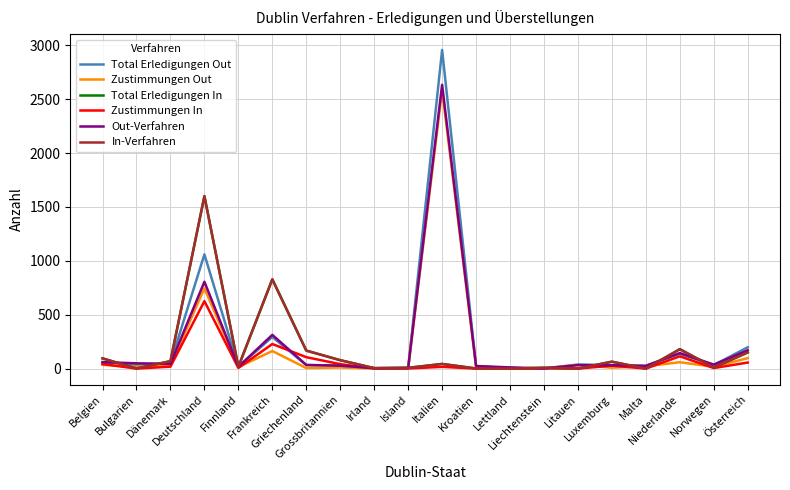

Which series has the widest spread of values?

Total Erledigungen Out